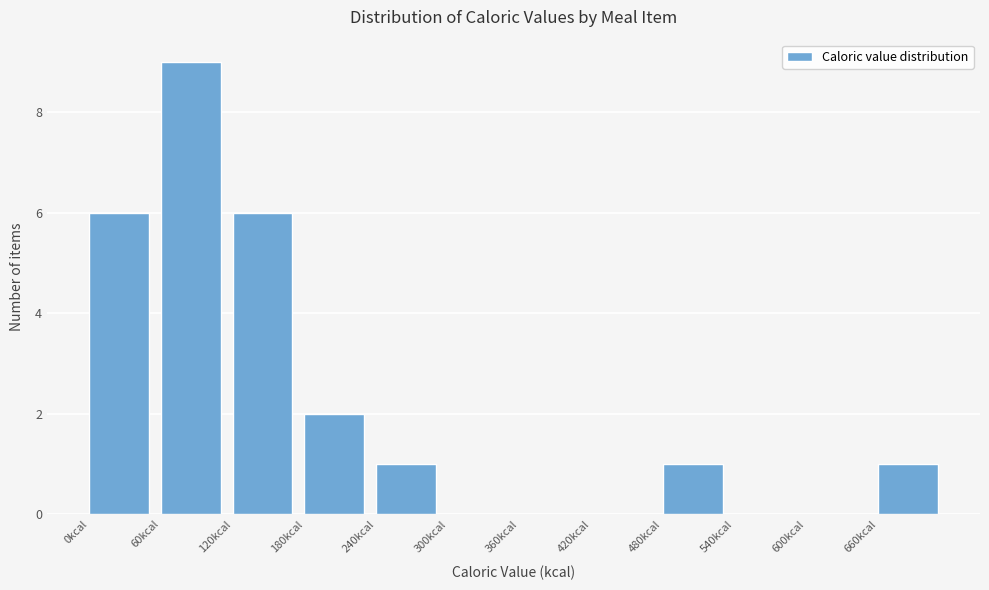

Reading left to right, transcribe this chart: for each bar, give the range it covers on the x-axis and its height. The values are not printed on the chart, so give them approximately, as read against the axis.

0 to 60: 6
60 to 120: 9
120 to 180: 6
180 to 240: 2
240 to 300: 1
300 to 360: 0
360 to 420: 0
420 to 480: 0
480 to 540: 1
540 to 600: 0
600 to 660: 0
660 to 720: 1